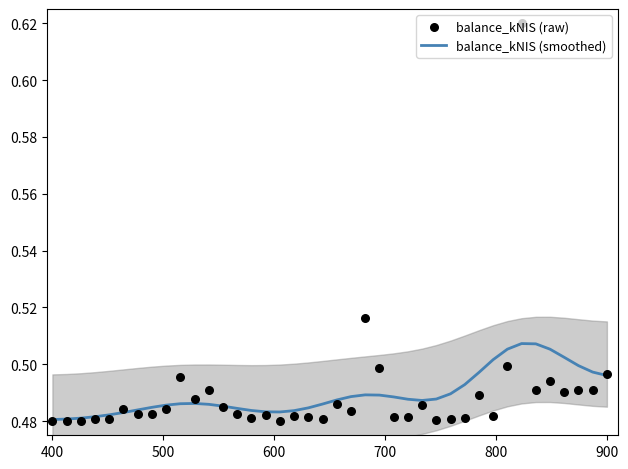

Which series reaches the maximum Y coordinate?

balance_kNIS (raw)